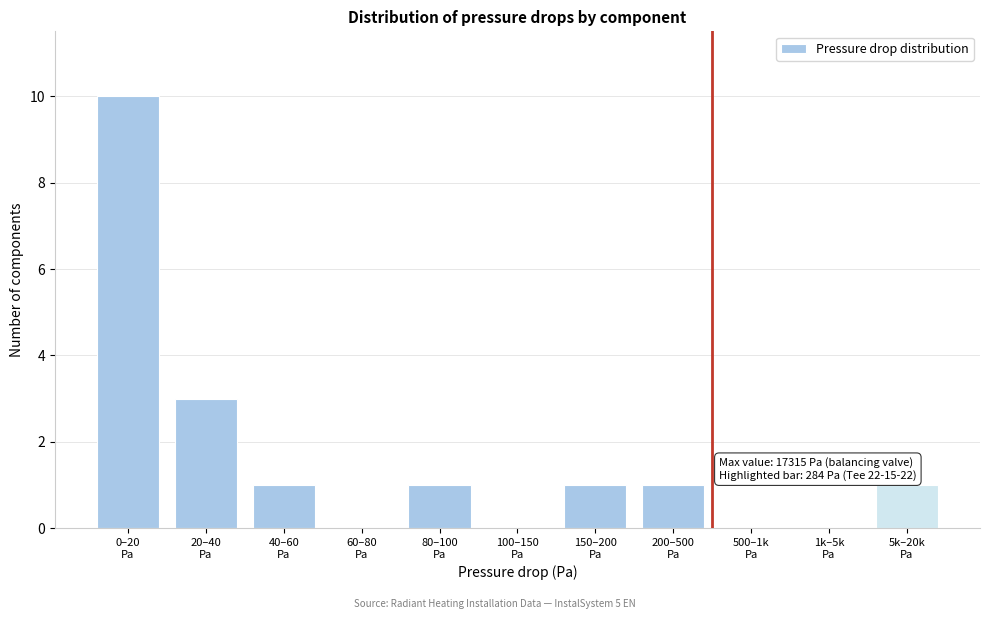

What is the greatest value displayed?

10